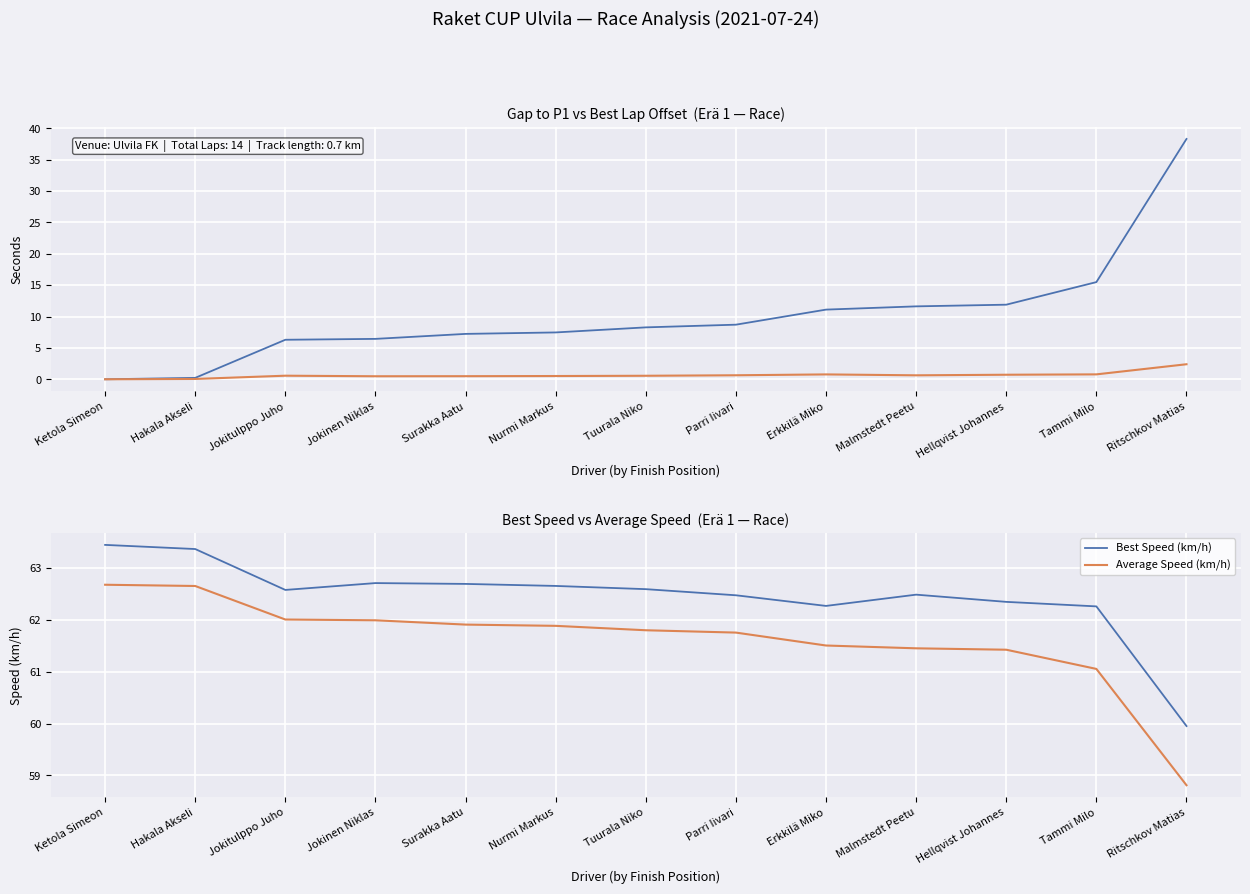

Reading left to right, transcribe all the data shown in this chart.

Gap to P1 (s): 0.0	0.2	6.3	6.4	7.2	7.5	8.3	8.7	11.1	11.6	11.9	15.5	38.3
Best Lap Δ (s): 0.0	0.1	0.6	0.5	0.5	0.5	0.6	0.6	0.8	0.6	0.7	0.8	2.4
Best Speed (km/h): 63.4	63.4	62.6	62.7	62.7	62.7	62.6	62.5	62.3	62.5	62.3	62.3	60.0
Average Speed (km/h): 62.7	62.7	62.0	62.0	61.9	61.9	61.8	61.8	61.5	61.5	61.4	61.1	58.8